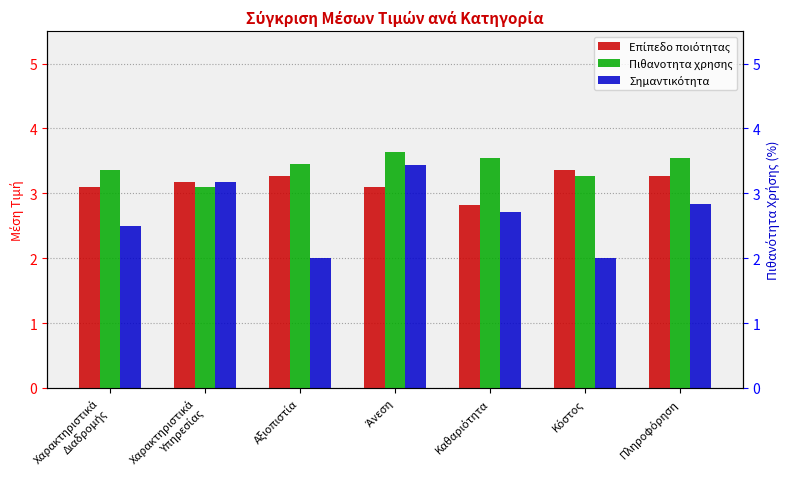

Is it true that Επίπεδο ποιότητας equals 5.7 at Πληροφόρηση?

False